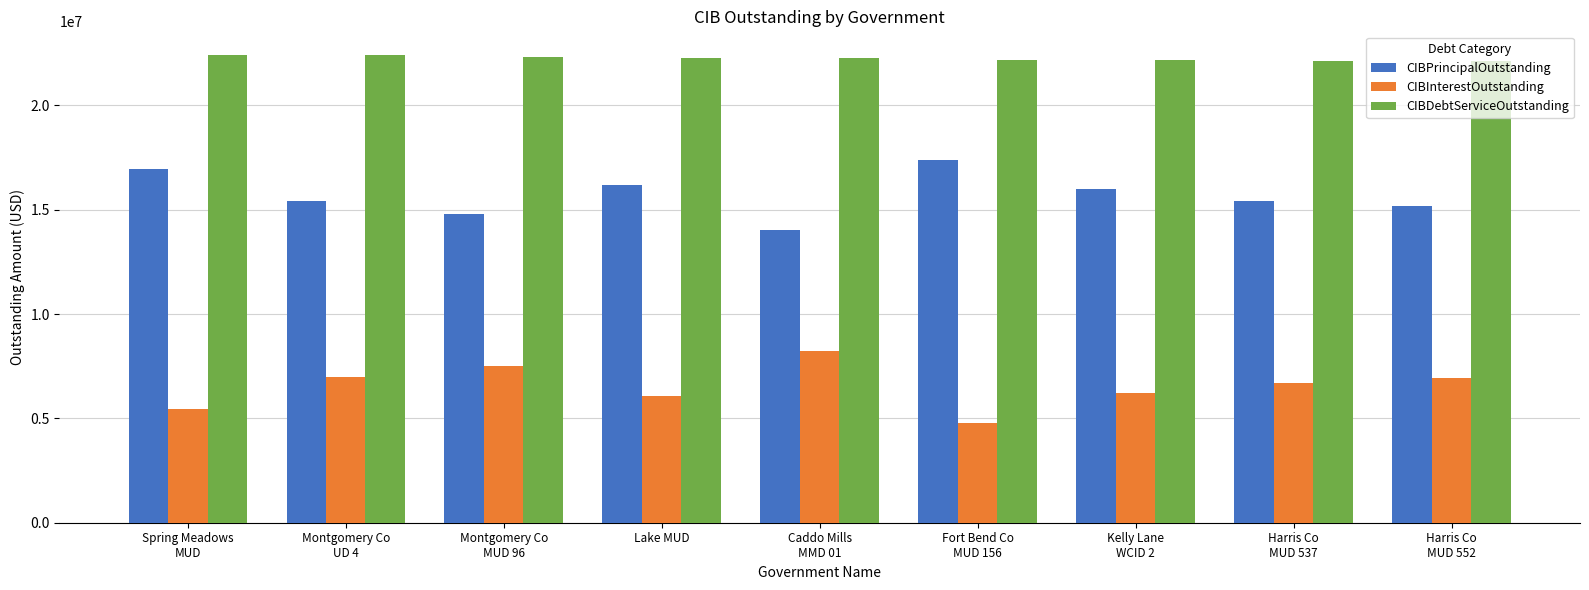

Which category has the highest value in the CIBInterestOutstanding series?

Caddo Mills
MMD 01